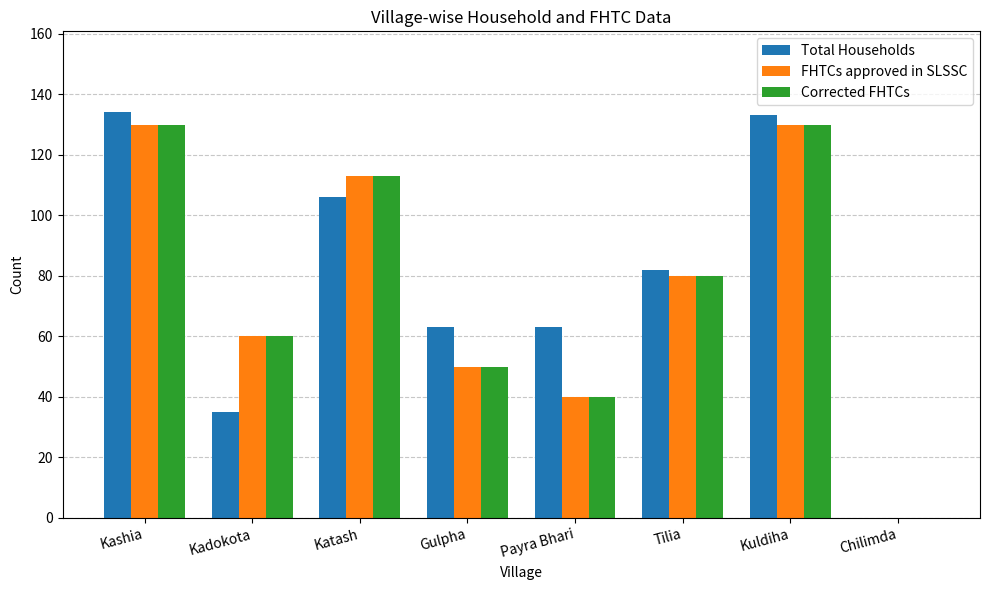

True or false: FHTCs approved in SLSSC has a value of 130 at Kashia.

True